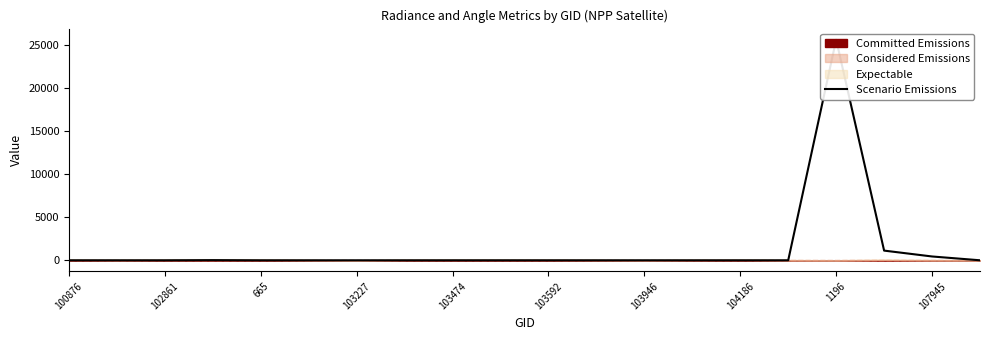

How many points are higher than both their immediate neighbors (excluding endpoints)?

5